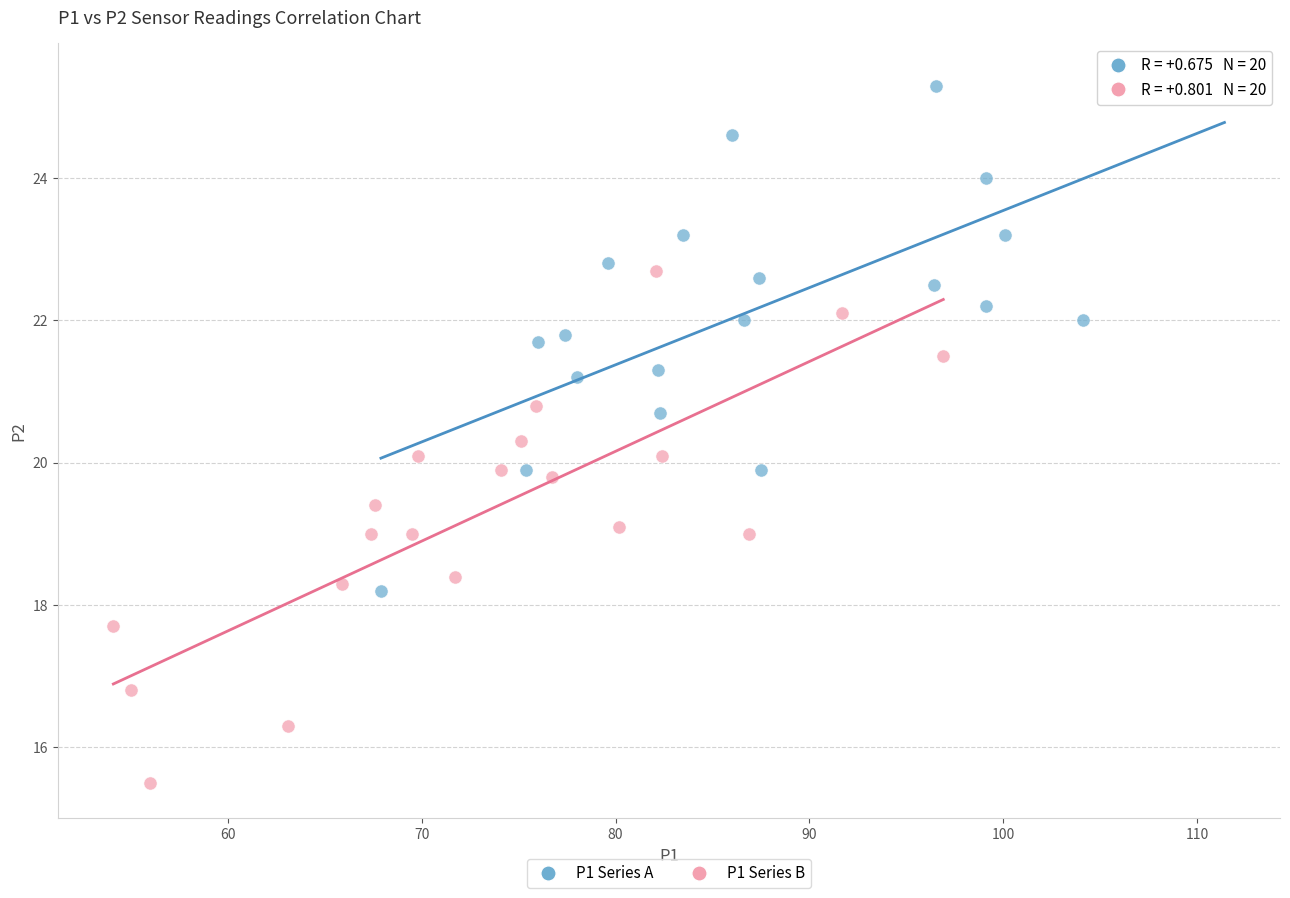

Which series contains the highest Y value?

P1 Series A